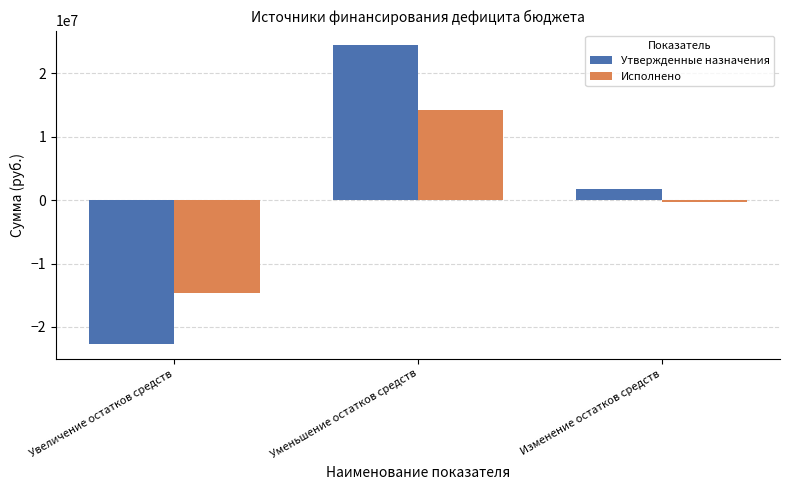

Are the bars grouped side by side (vs. stacked)?

Yes